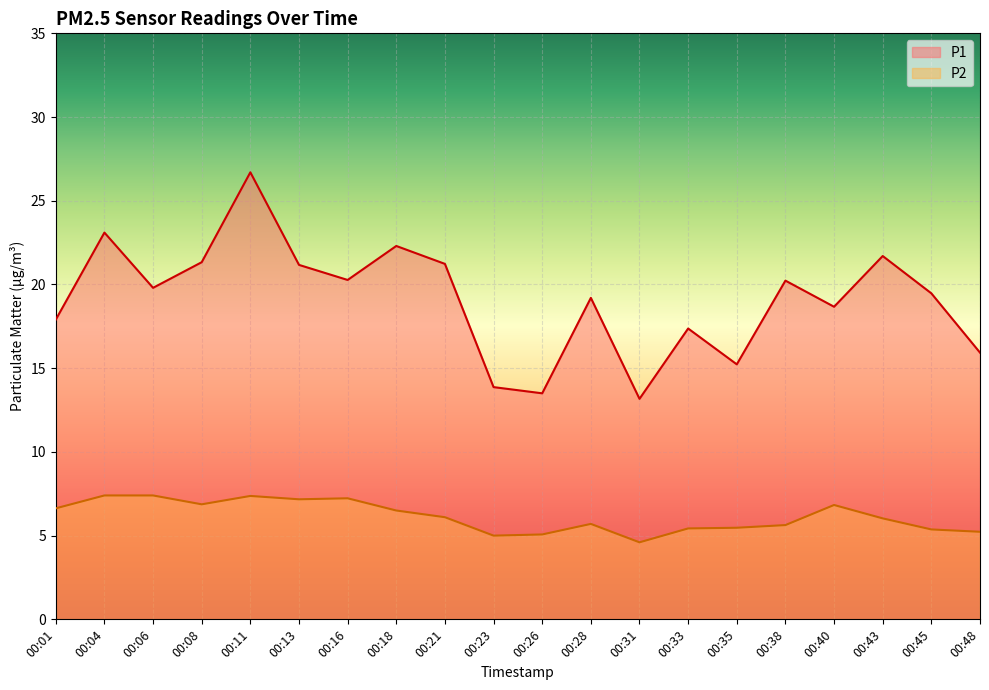

What is the smallest value displayed?

4.6